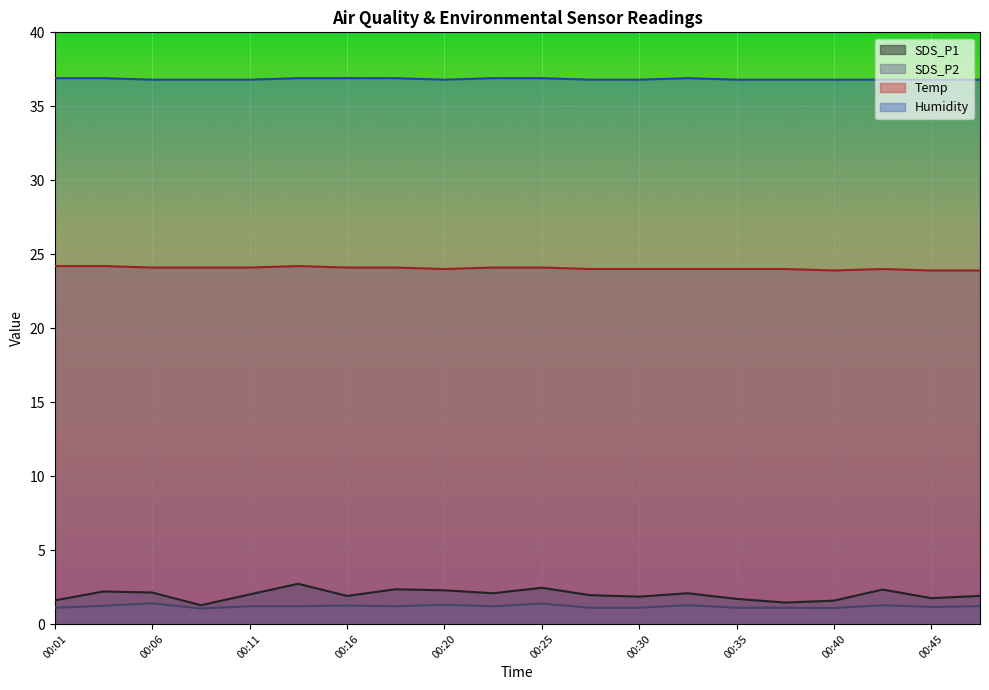

Where is the first local minimum for SDS_P1?

00:08